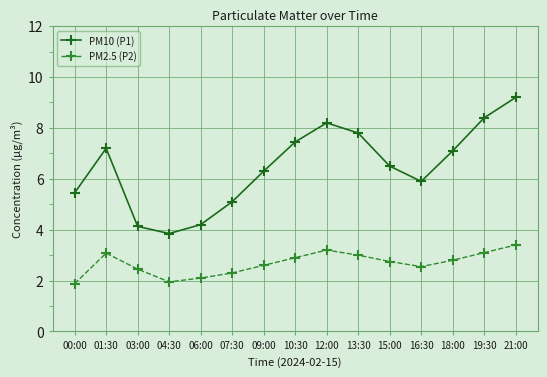

True or false: PM2.5 (P2) and PM10 (P1) cross at least once.

False